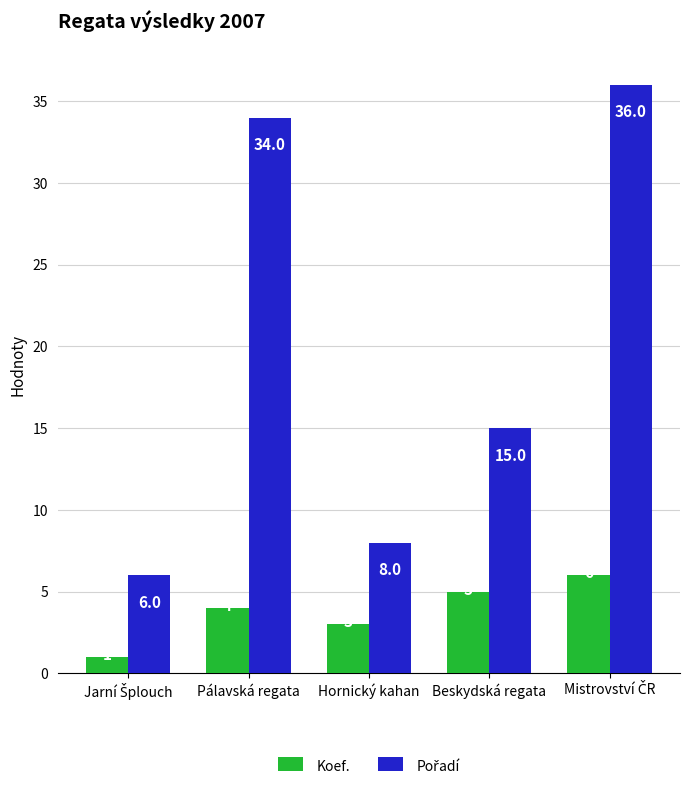

What is the difference between the highest and lowest values at Pálavská regata?

30